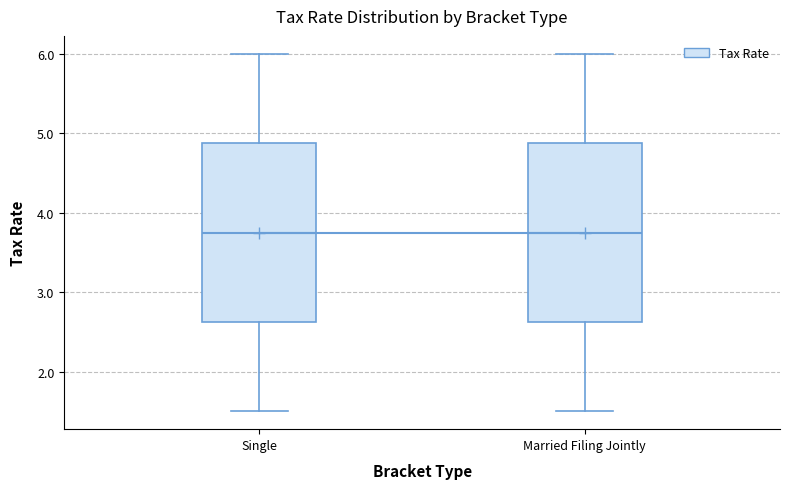

Where does the lower whisker of the box for Single end on the y-axis? The values are not printed on the chart, so give them approximately, as read against the axis.

1.5